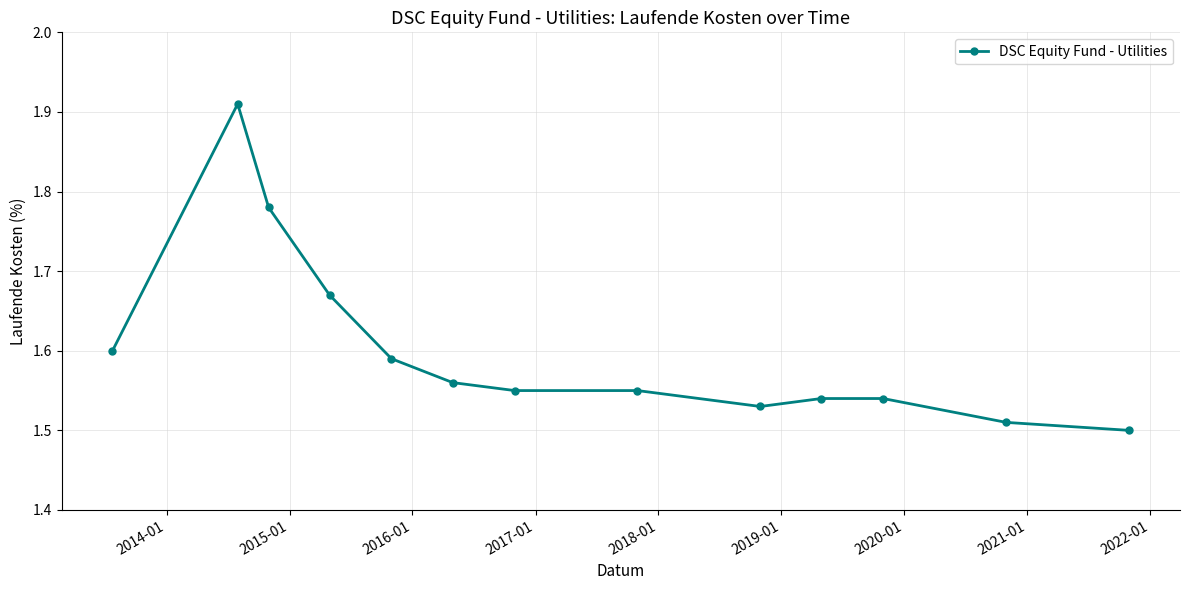

What is the difference between the maximum and second lowest values?

0.4